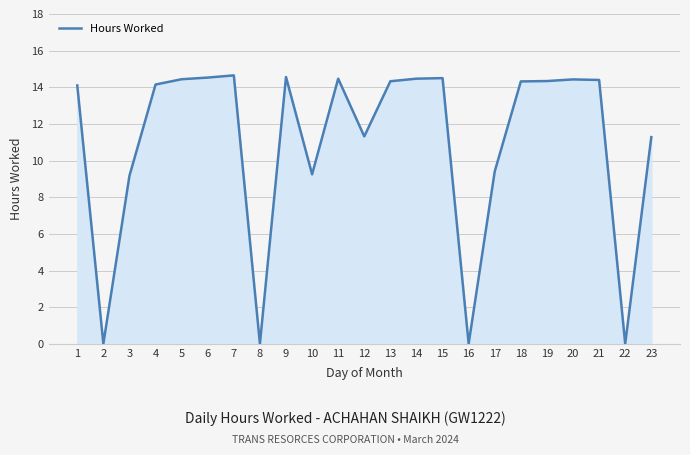

What is the maximum value shown in the chart?

14.7